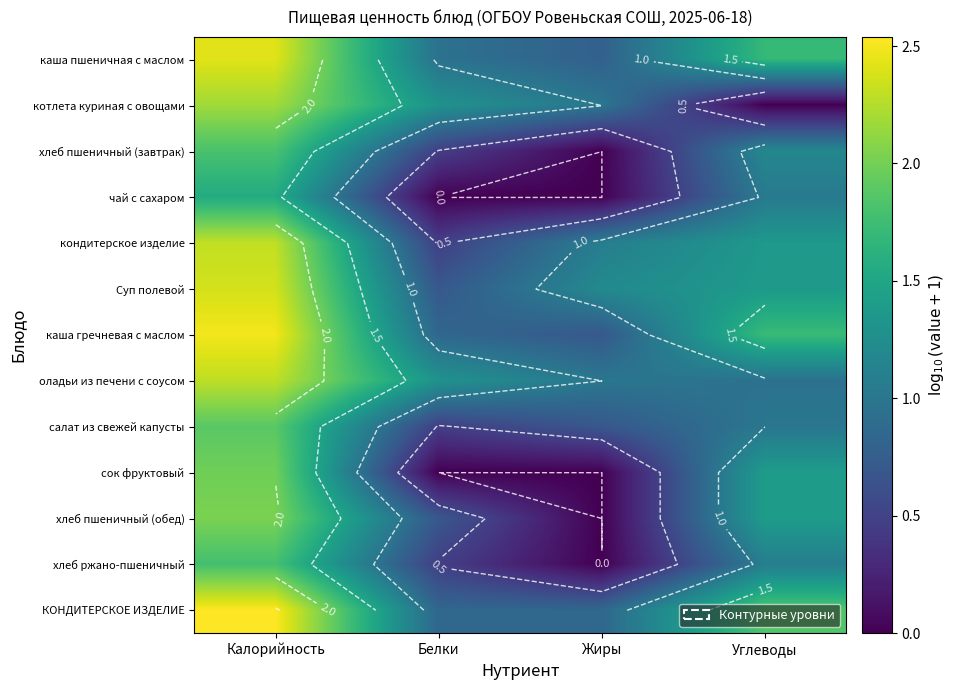

What is the difference between the highest and lowest values at Белки?

1.3